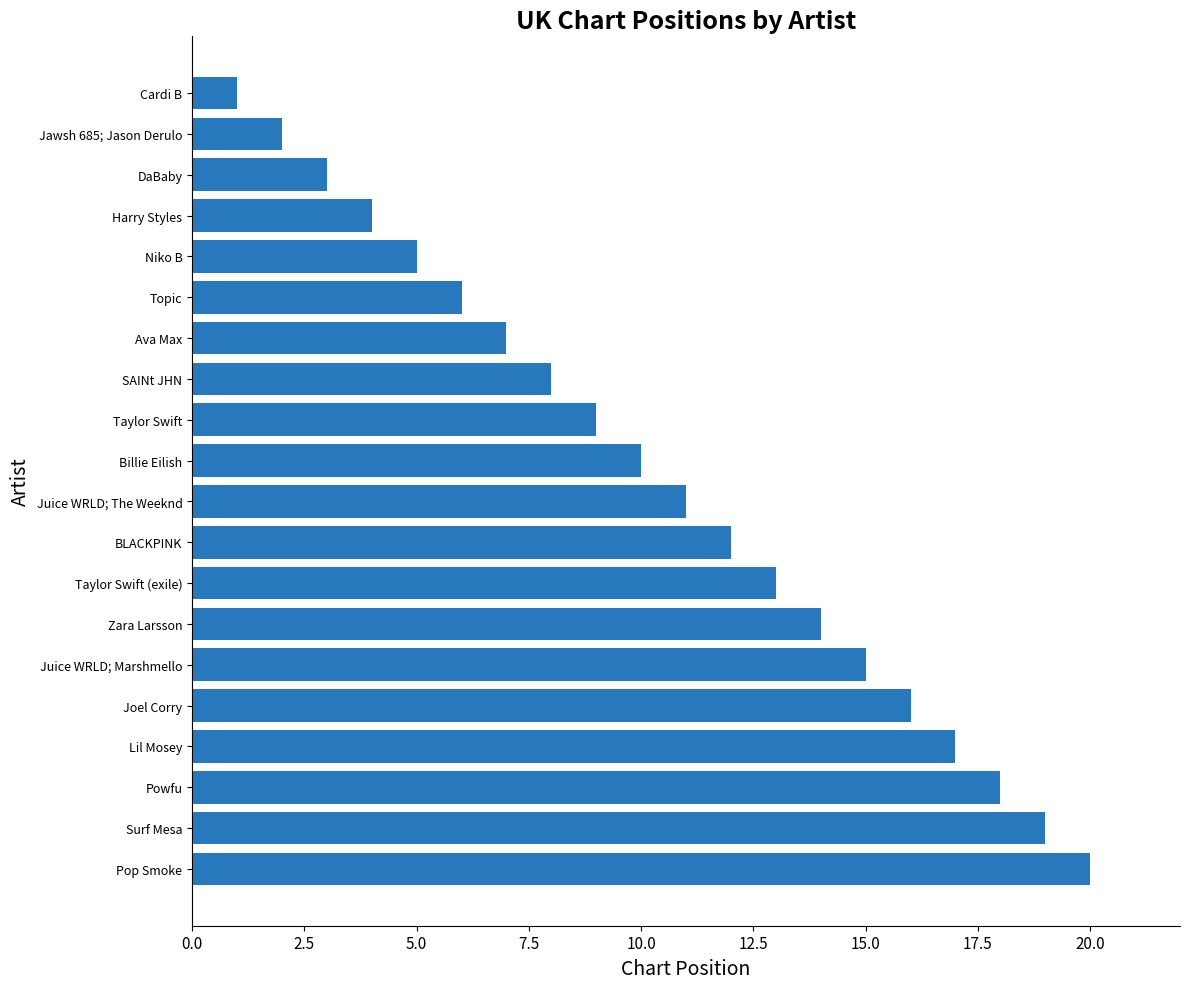

What is the sum of the values at Ava Max and Jawsh 685; Jason Derulo?

9